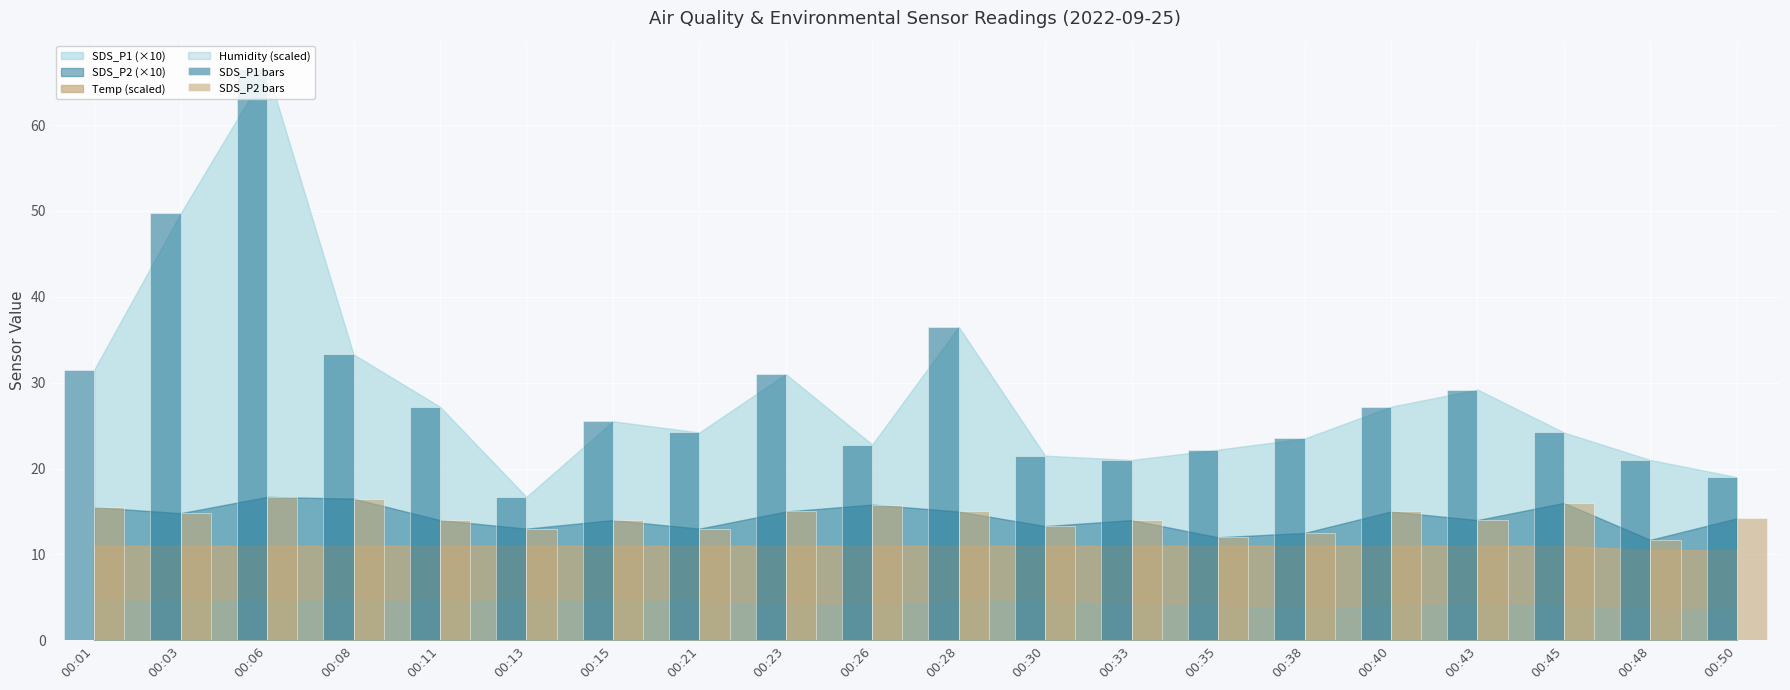

What is the sum of the SDS_P1 bars values at 00:15 and 00:13?

42.2